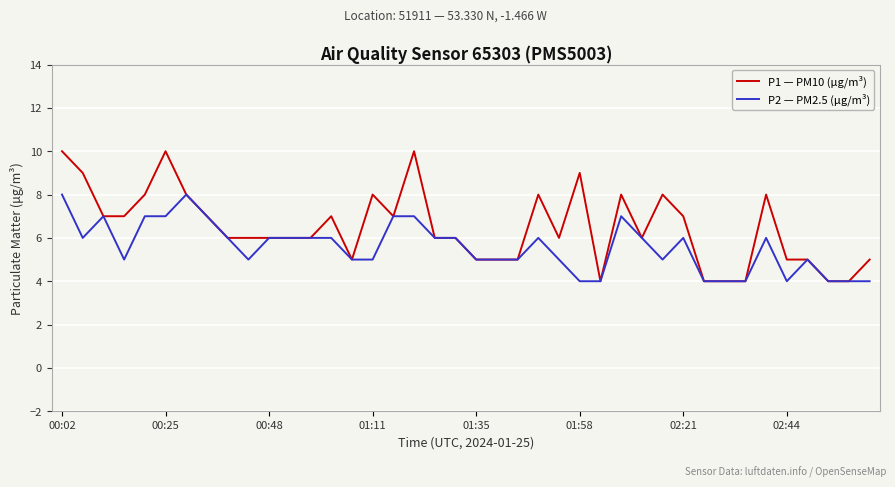

Which series has the widest spread of values?

P1 — PM10 (μg/m³)